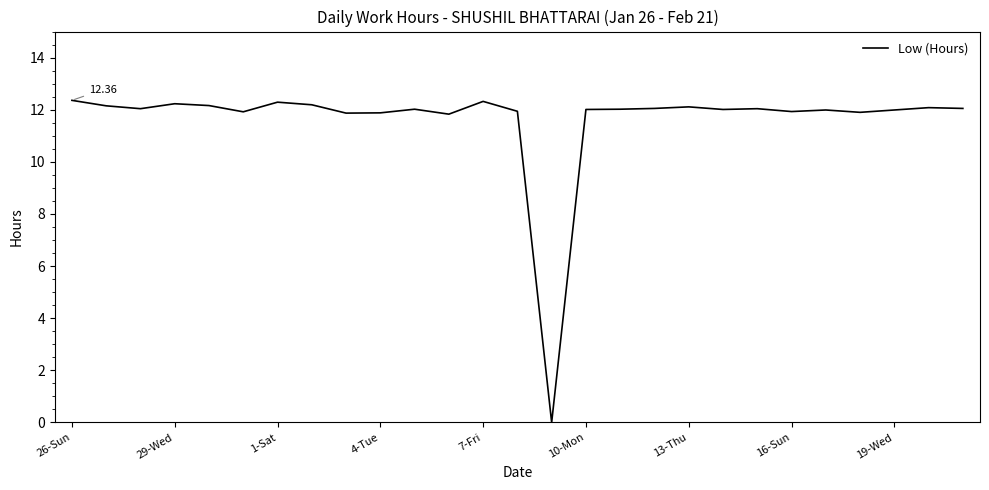

What is the difference between the maximum and minimum values?

12.4